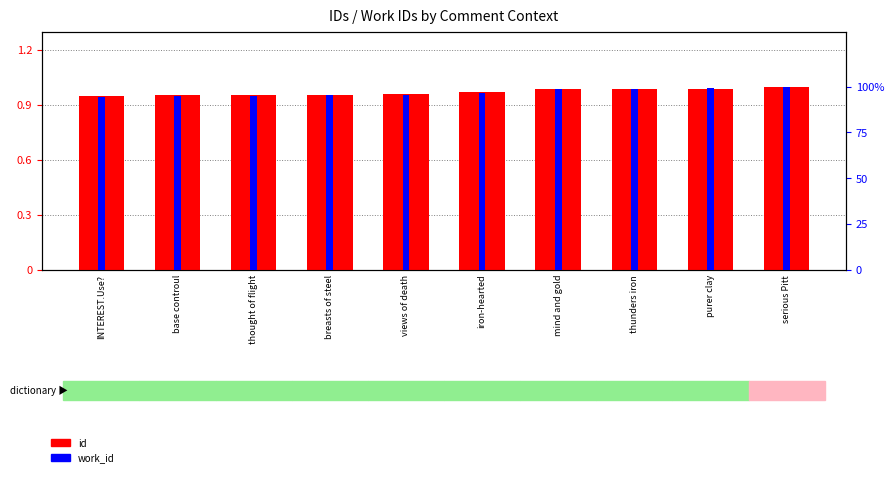

What are all the series names shown in the legend?

id, work_id